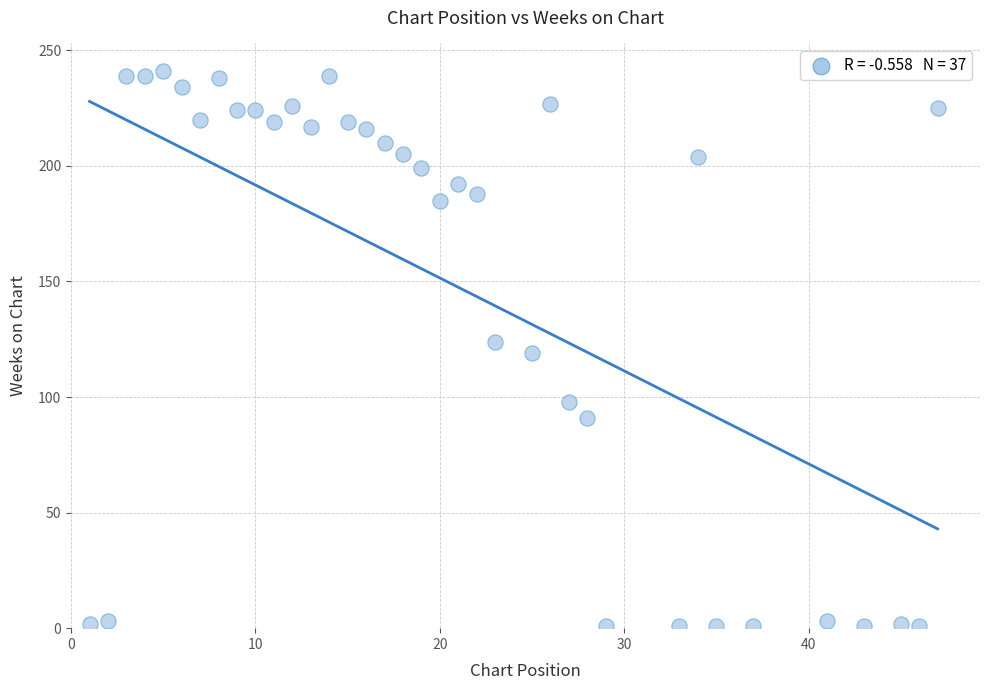

What is the range of X values (max minus min)?

46